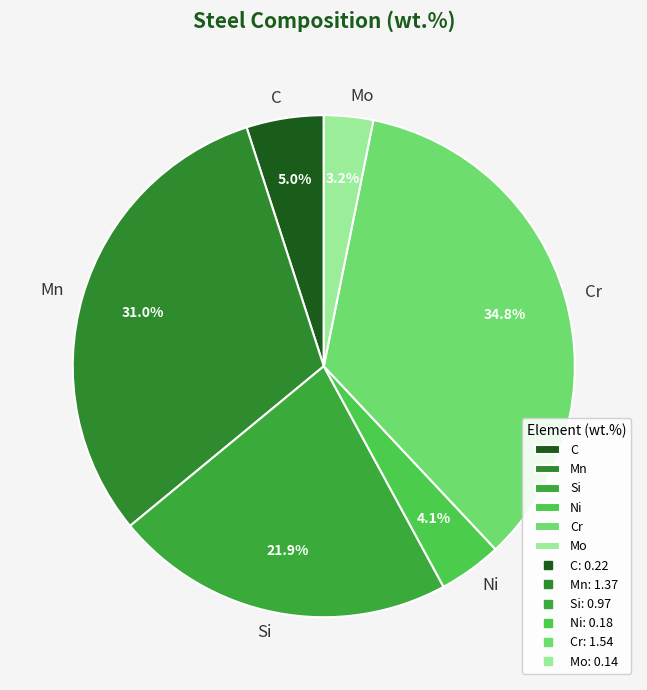

Which slice is the smallest?

Mo